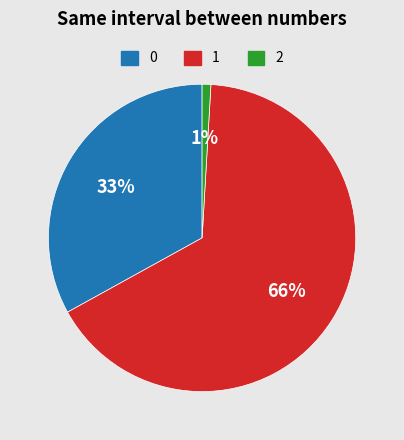

Is there a majority slice in this chart?

Yes